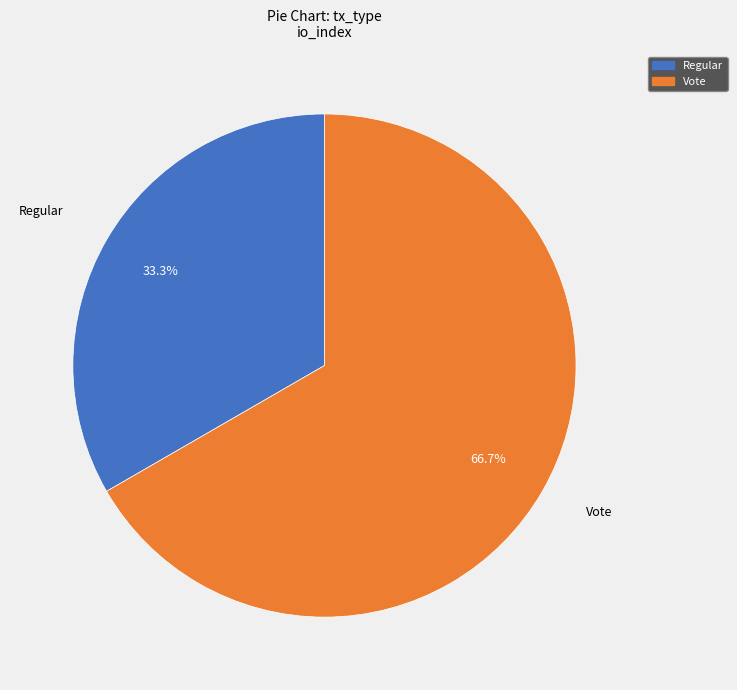

To the nearest percent, what is the difference between the largest and smallest slice percentages?

33%